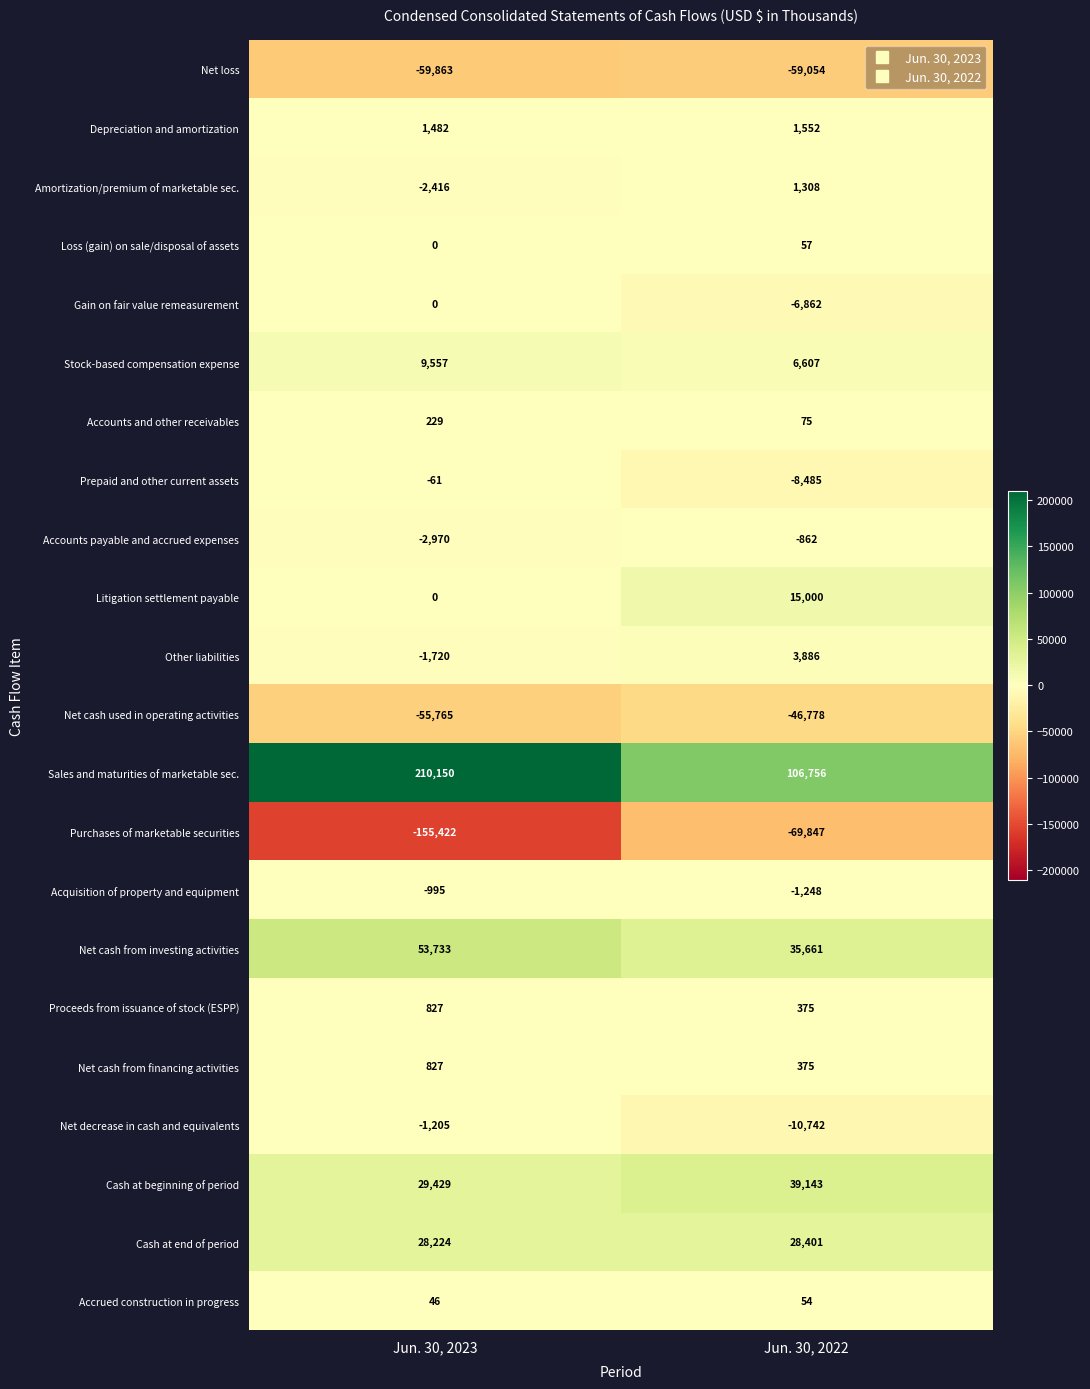

Count the number of categories in the chart.

2